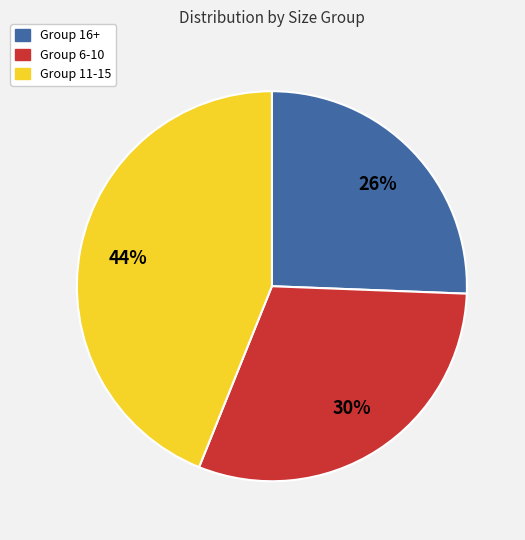

Count the number of slices in the pie.

3